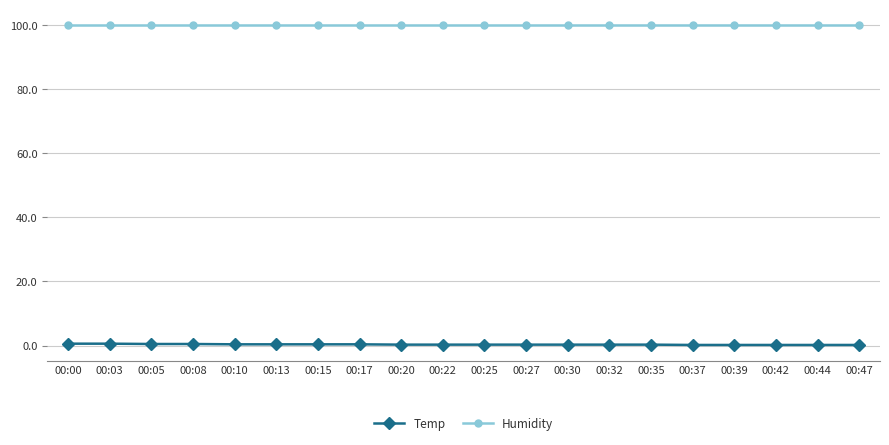

What is the value of the Humidity point at the 15th from the left?

99.9